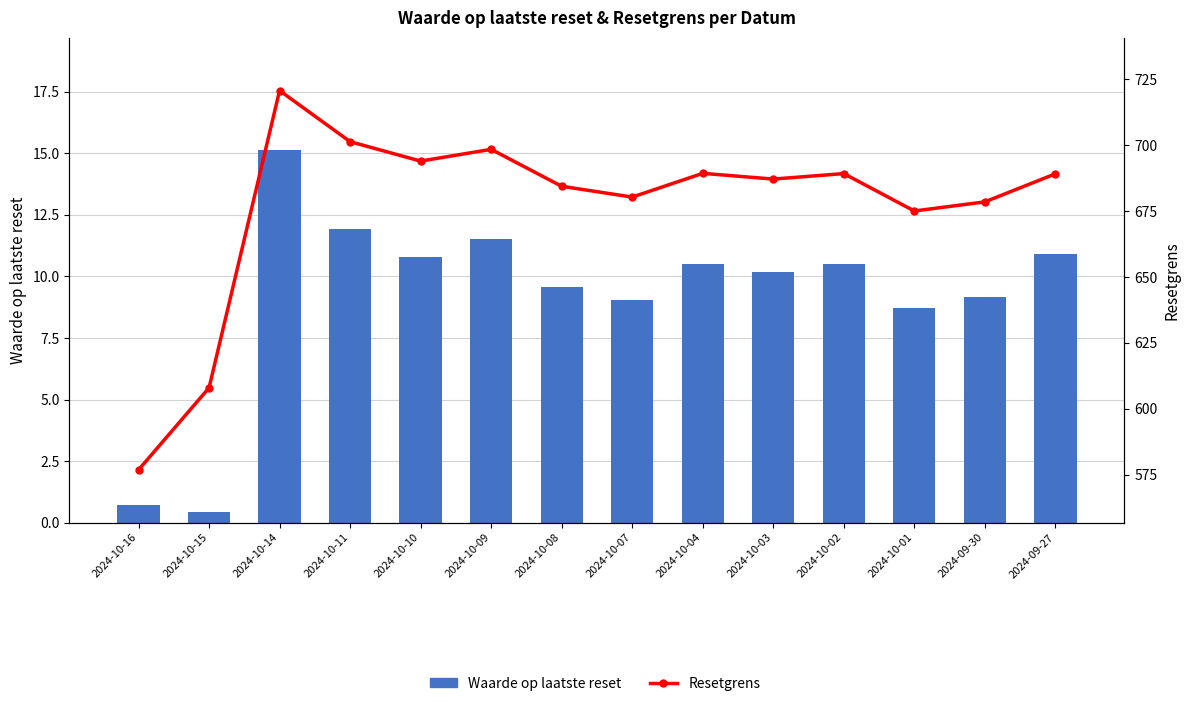

List the series in order of their overall mean, highest first.

Resetgrens, Waarde op laatste reset